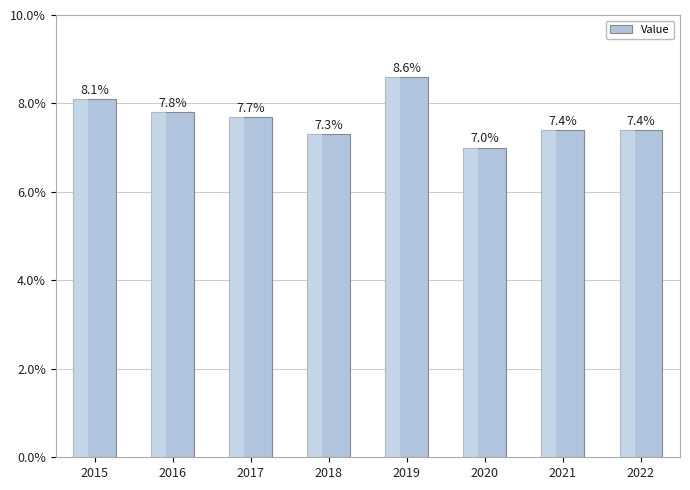

Reading left to right, what are all the values shown in this chart?

8.1	7.8	7.7	7.3	8.6	7.0	7.4	7.4